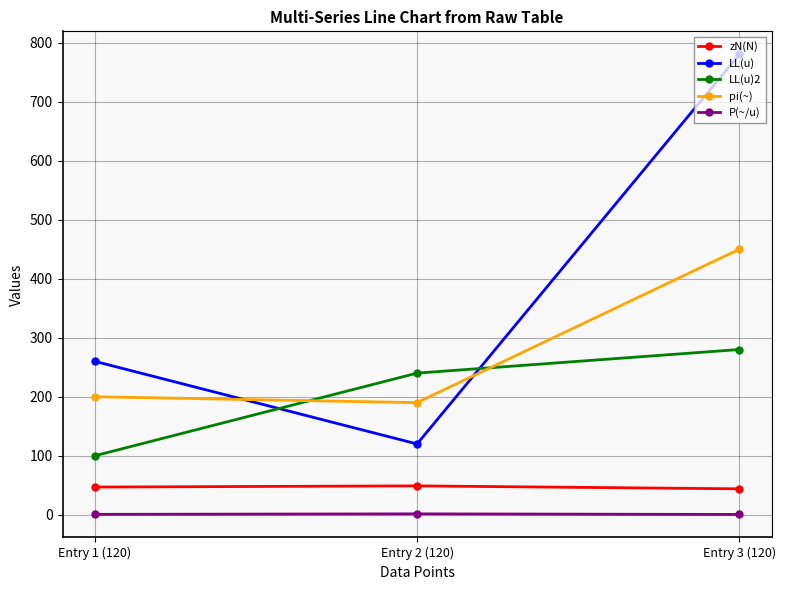

What is the label of the 3rd point from the left?

Entry 3 (120)